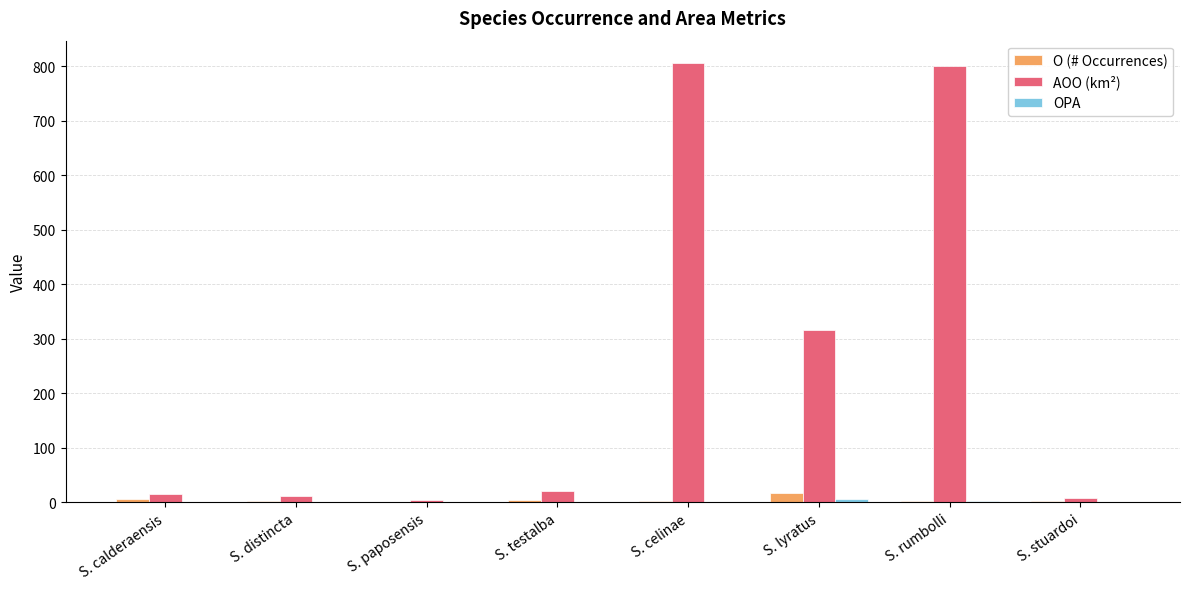

Which series has the largest total across all categories?

AOO (km²)